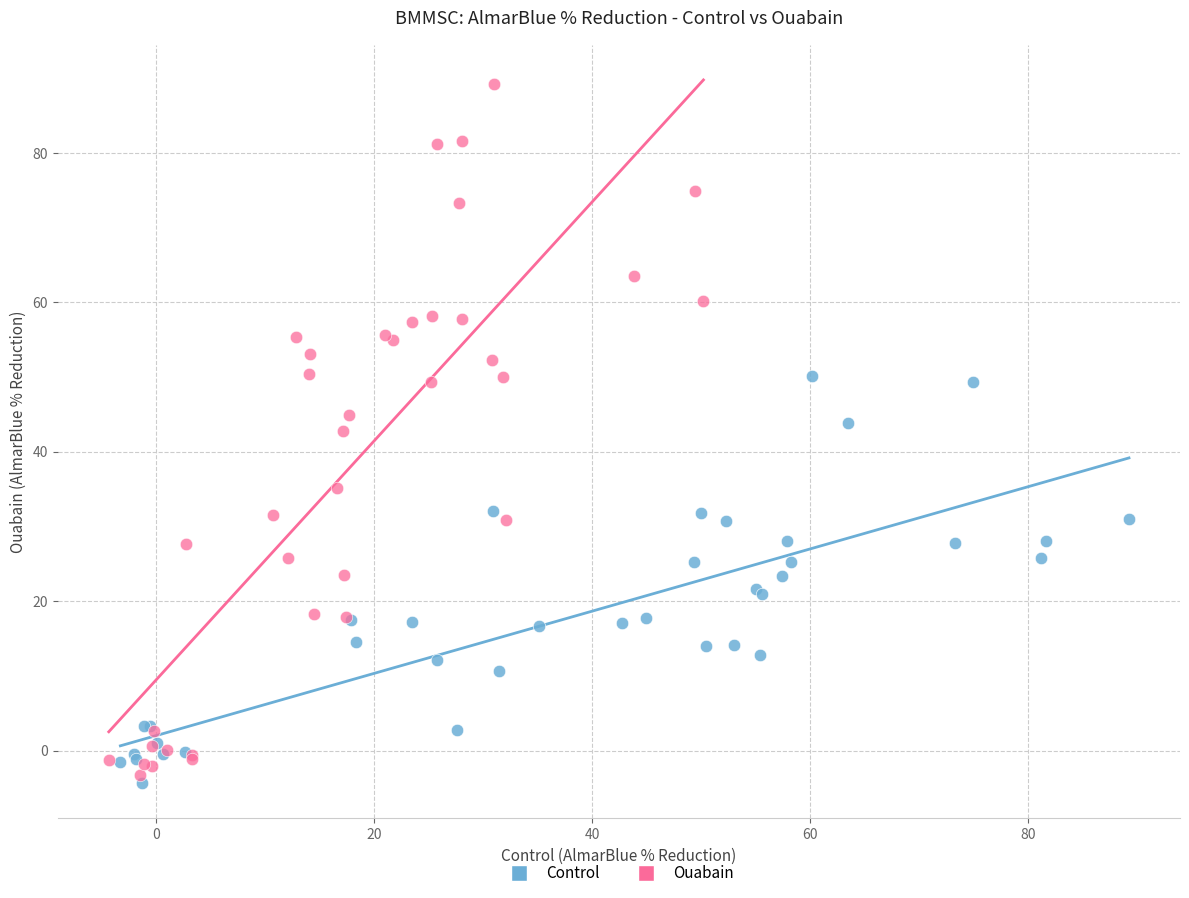

Which series has the largest Y range (max minus min)?

Ouabain